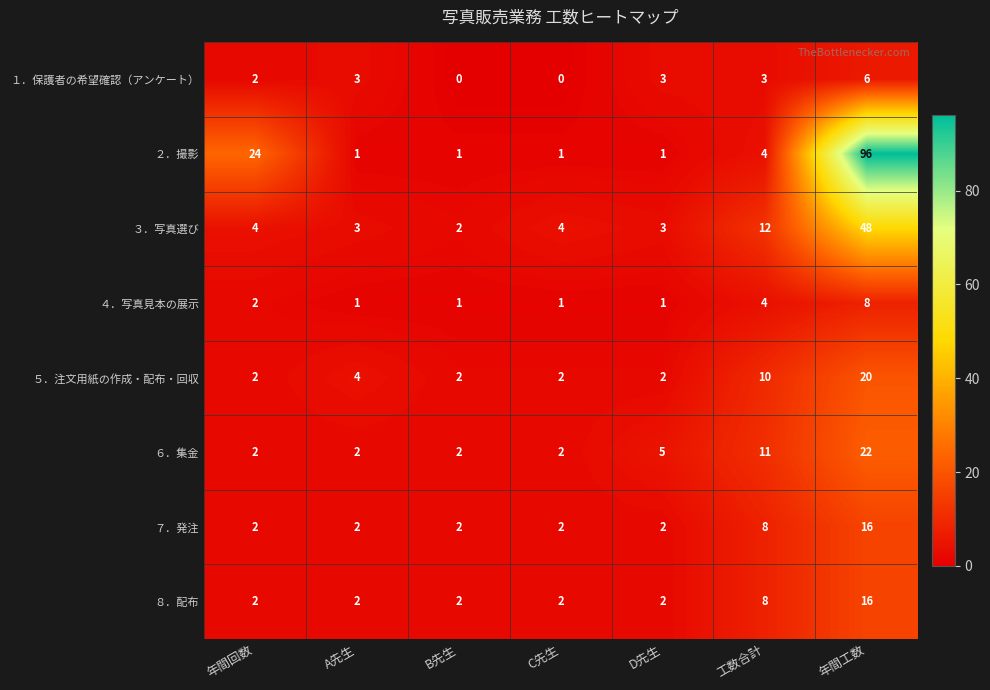

True or false: ２．撮影 has a value of 24 at 年間回数.

True